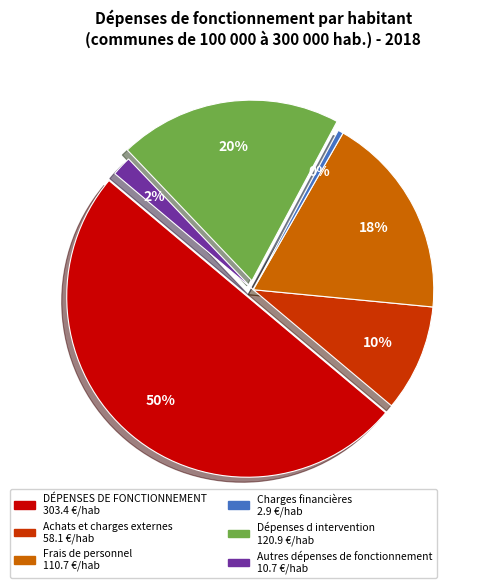

True or false: DÉPENSES DE FONCTIONNEMENT accounts for 56% of the total.

False